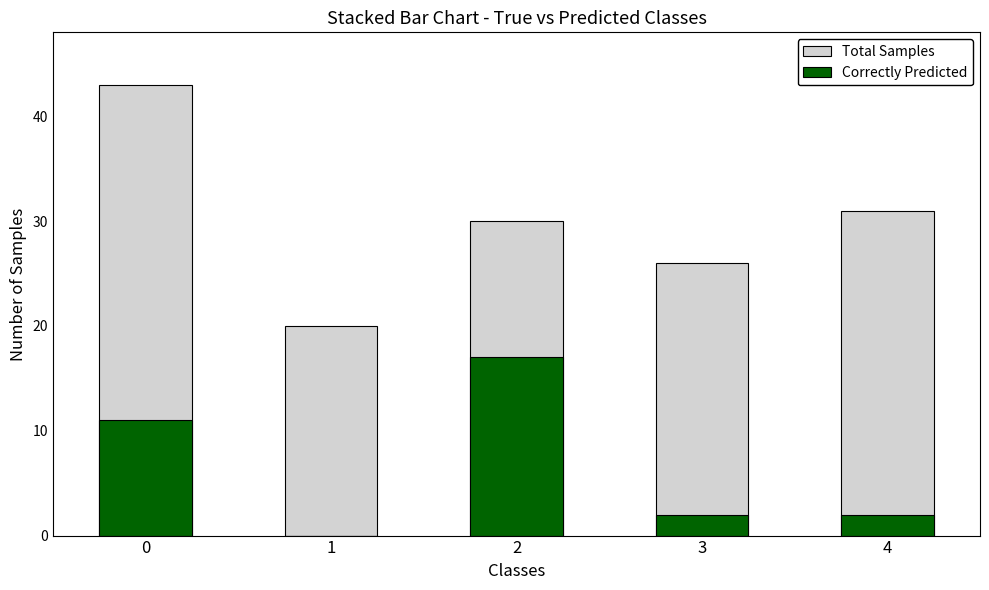

The value of Total Samples at 3 is 5. True or false?

False